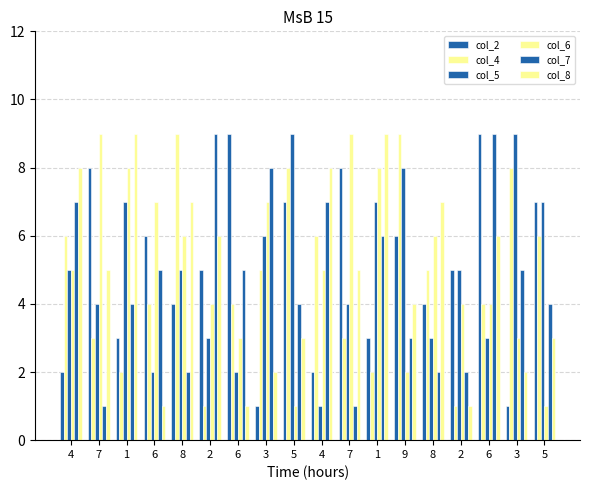

What is the difference between the maximum and second lowest values in the col_7 series?

8